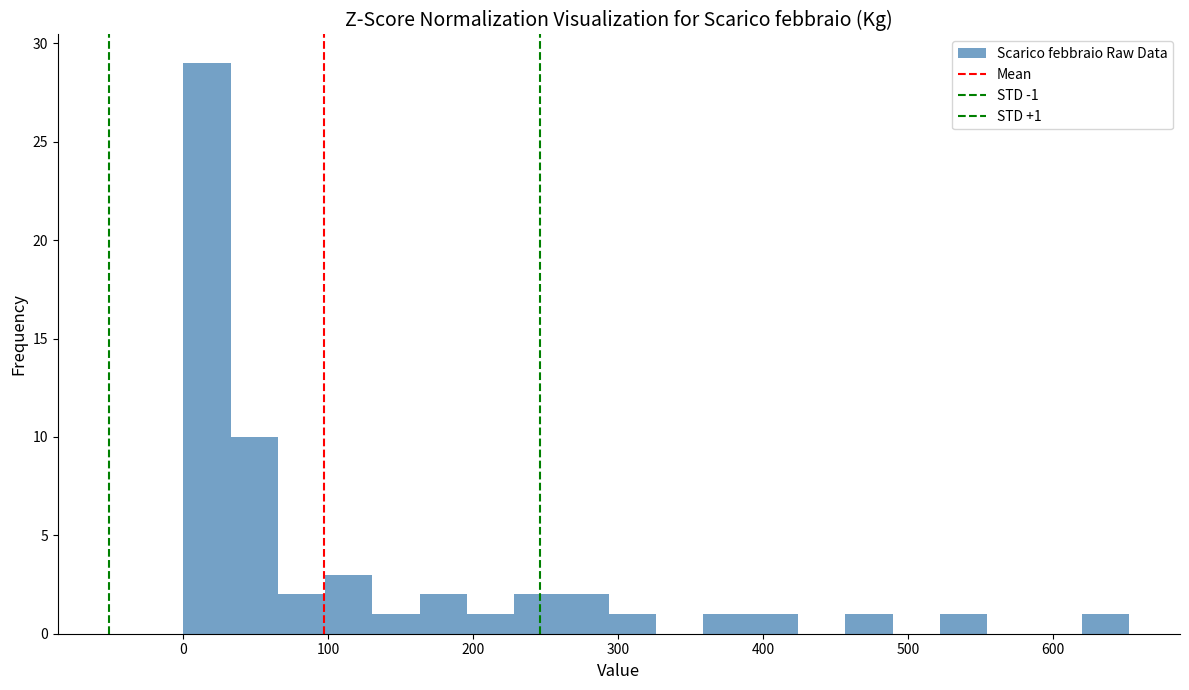

Read against the x-axis, roughly where is the centre of the tallest bar?

20